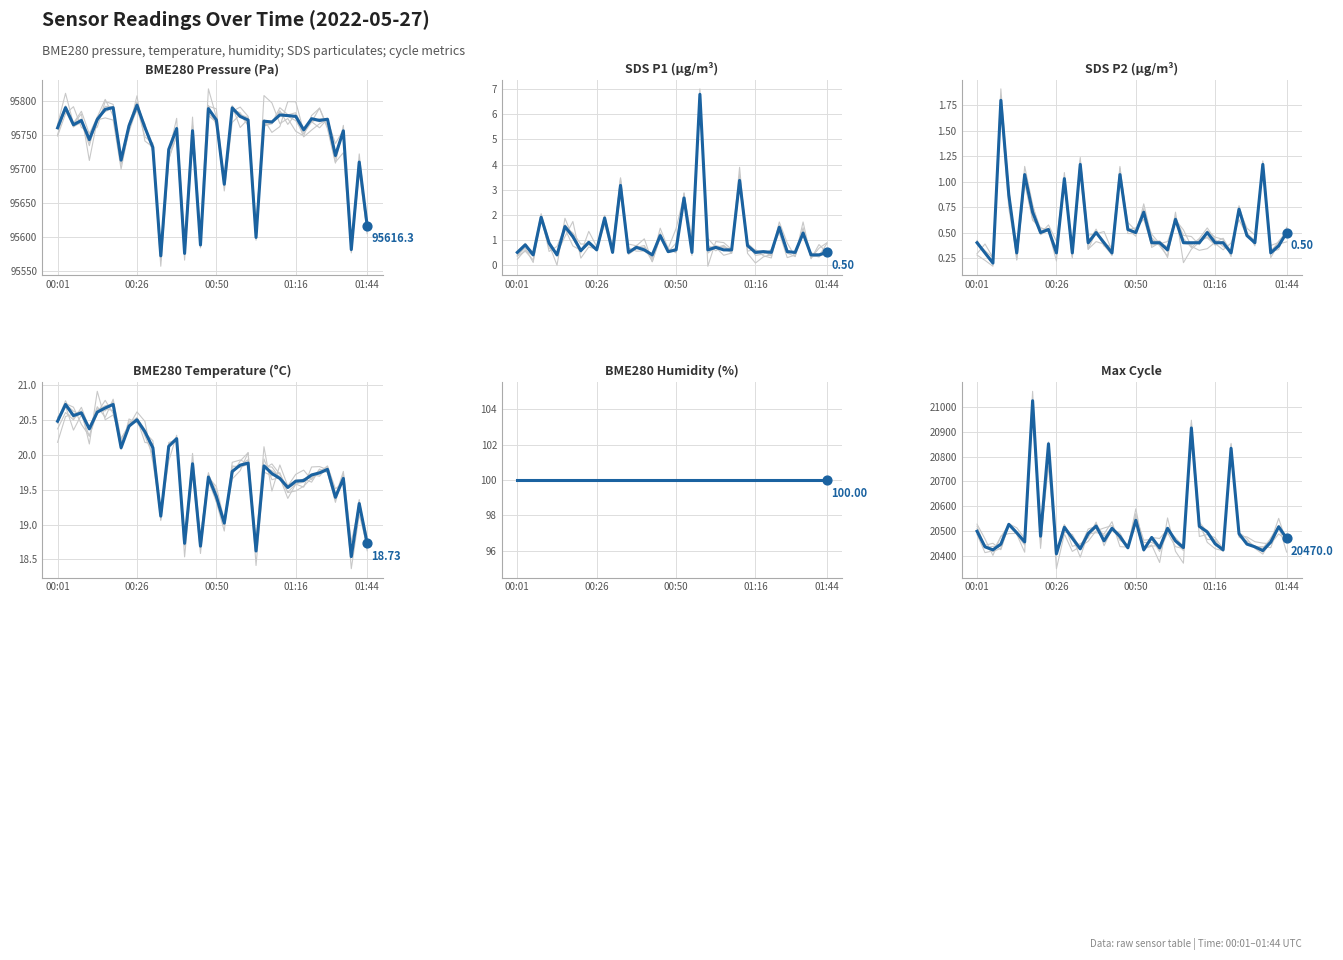

Which series has the largest total across all categories?

BME280 Pressure (Pa)